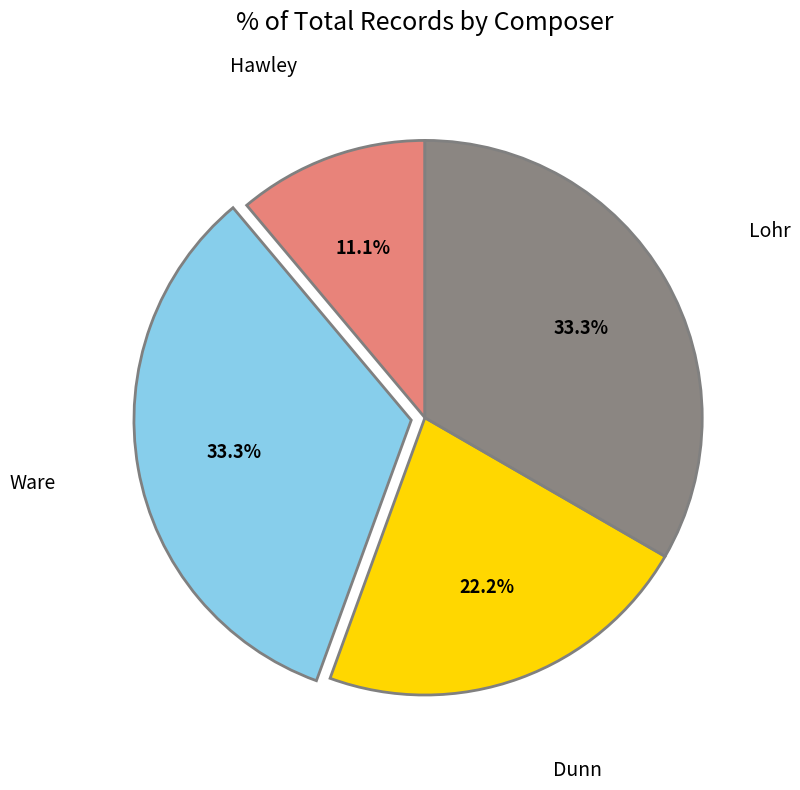

Is there any slice that represents more than half of the pie?

No